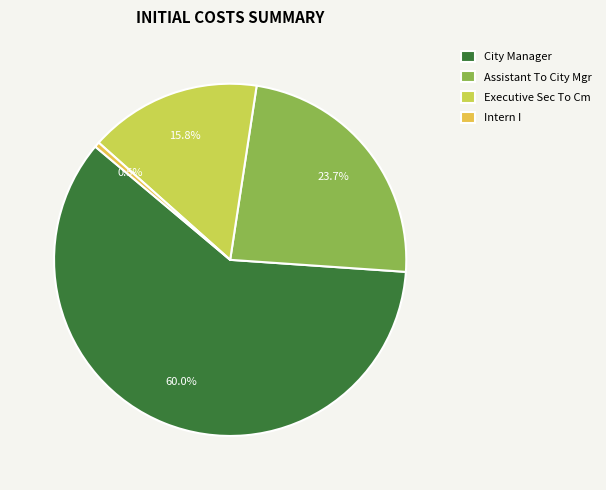

Is the sum of Assistant To City Mgr and Intern I greater than half?

No